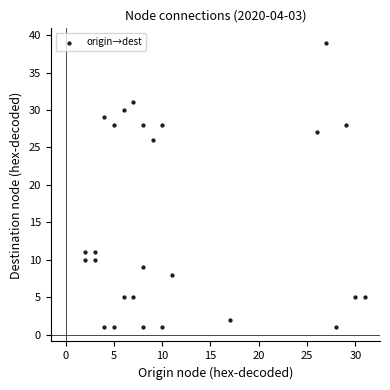

What is the range of X values (max minus min)?

29